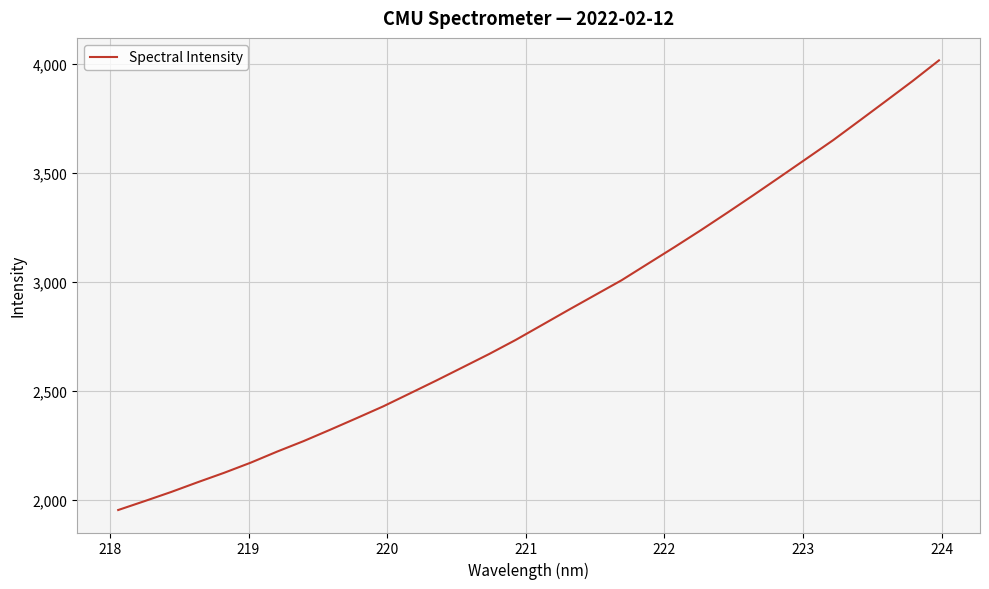

What is the difference between the maximum and minimum values?

2063.4